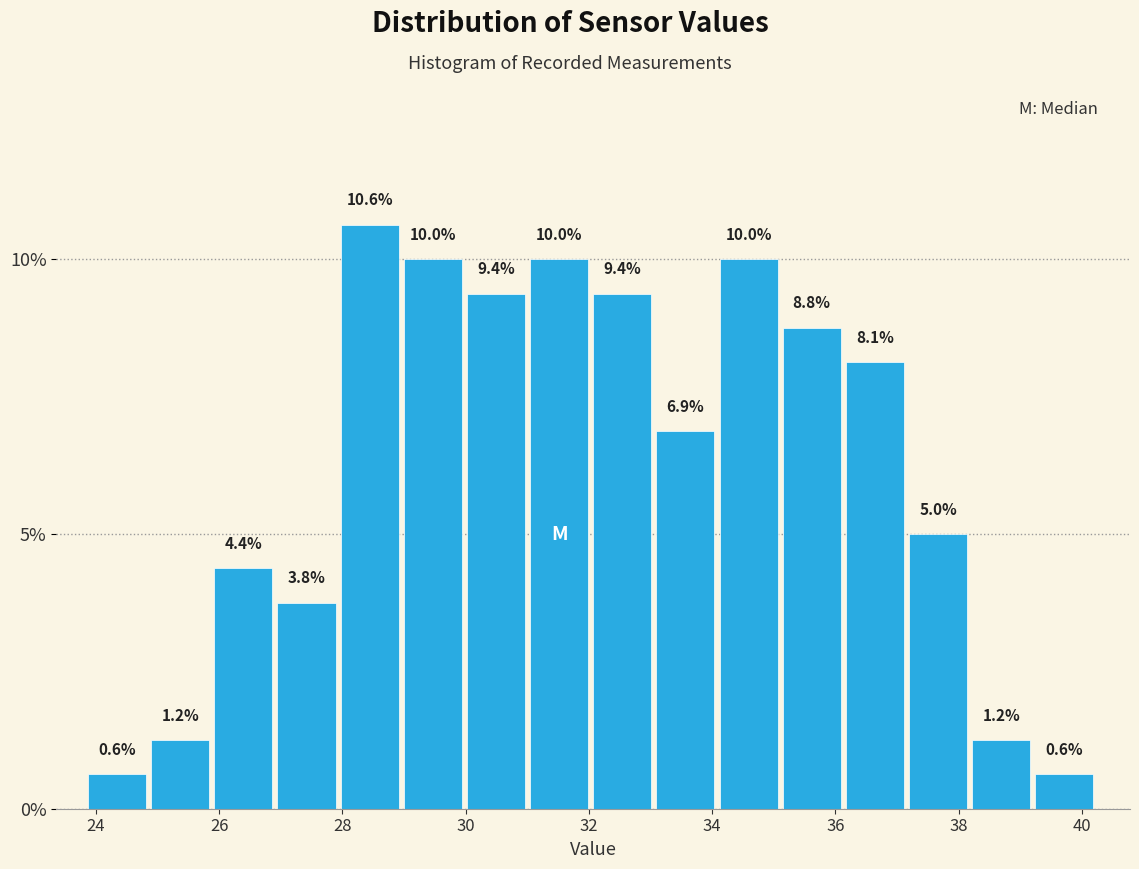

Reading left to right, transcribe this chart: for each bar, give the range it covers on the x-axis and its height. The bar edges are not printed on the chart, so give them approximately, as read against the axis.

23.8 to 24.8: 0.6
24.8 to 26.0: 1.2
26.0 to 27.0: 4.4
27.0 to 28.0: 3.8
28.0 to 29.0: 10.6
29.0 to 30.0: 10.0
30.0 to 31.0: 9.4
31.0 to 32.0: 10.0
32.0 to 33.0: 9.4
33.0 to 34.2: 6.9
34.2 to 35.2: 10.0
35.2 to 36.2: 8.8
36.2 to 37.2: 8.1
37.2 to 38.2: 5.0
38.2 to 39.2: 1.2
39.2 to 40.2: 0.6